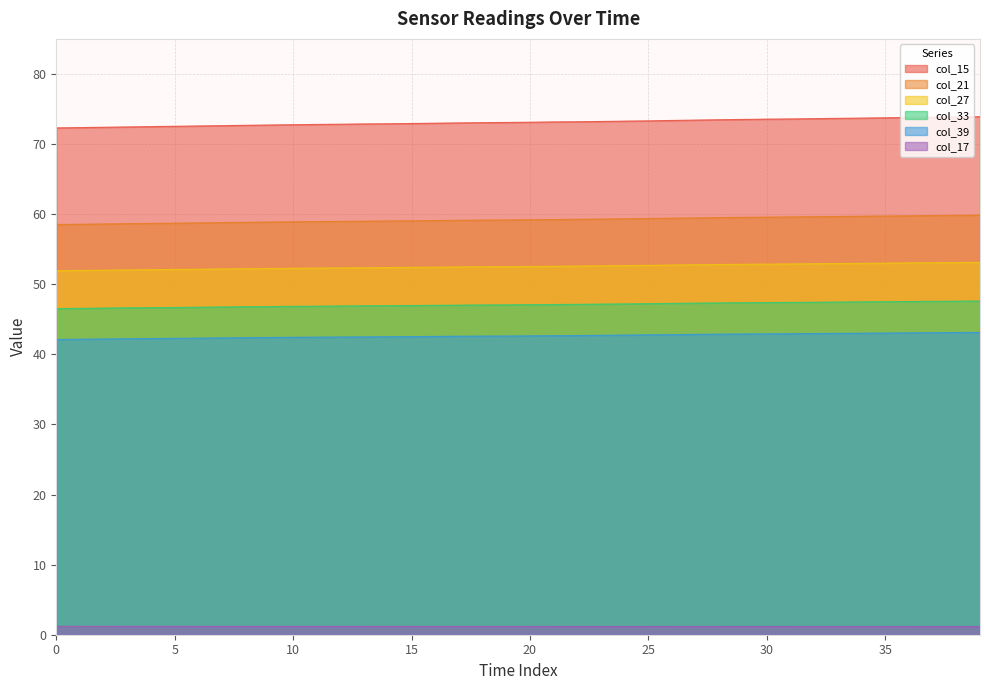

True or false: col_21 has more than 2 interior local peaks.

False